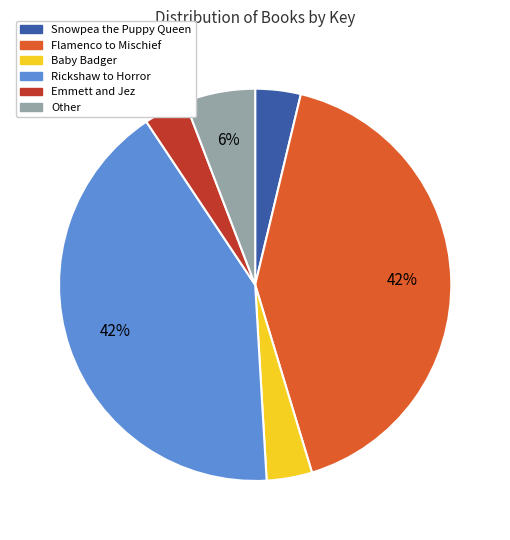

Is there a majority slice in this chart?

No